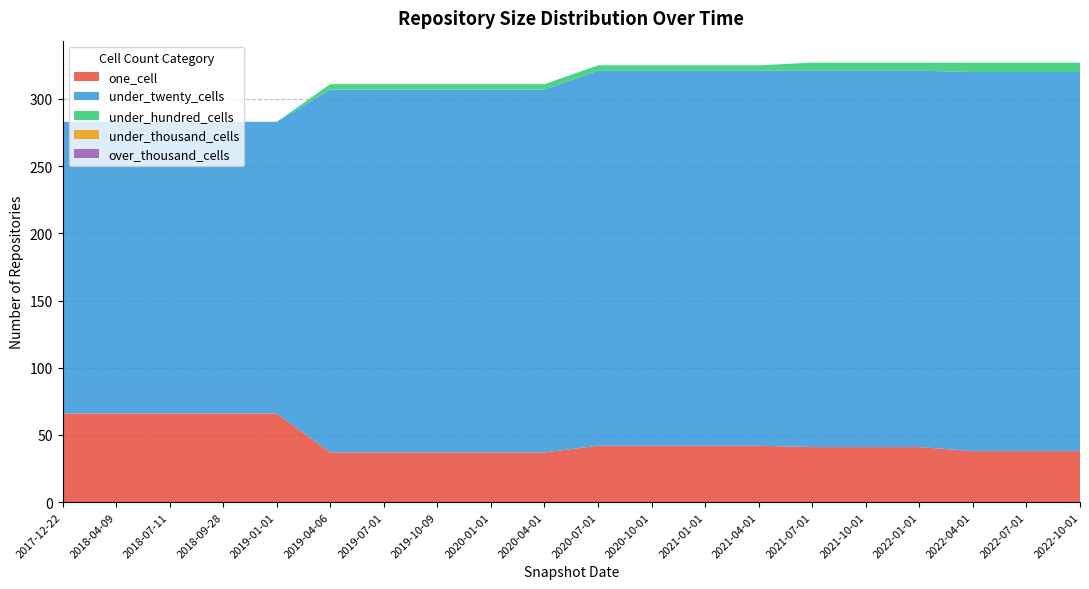

Reading right to left, list all the values displayed in this chart.

one_cell: 38	38	38	41	41	41	42	42	42	42	37	37	37	37	37	66	66	66	66	66
under_twenty_cells: 282	282	282	280	280	280	279	279	279	279	270	270	270	270	270	217	217	217	217	217
under_hundred_cells: 7	7	7	6	6	6	4	4	4	4	4	4	4	4	4	0	0	0	0	0
under_thousand_cells: 0	0	0	0	0	0	0	0	0	0	0	0	0	0	0	0	0	0	0	0
over_thousand_cells: 0	0	0	0	0	0	0	0	0	0	0	0	0	0	0	0	0	0	0	0